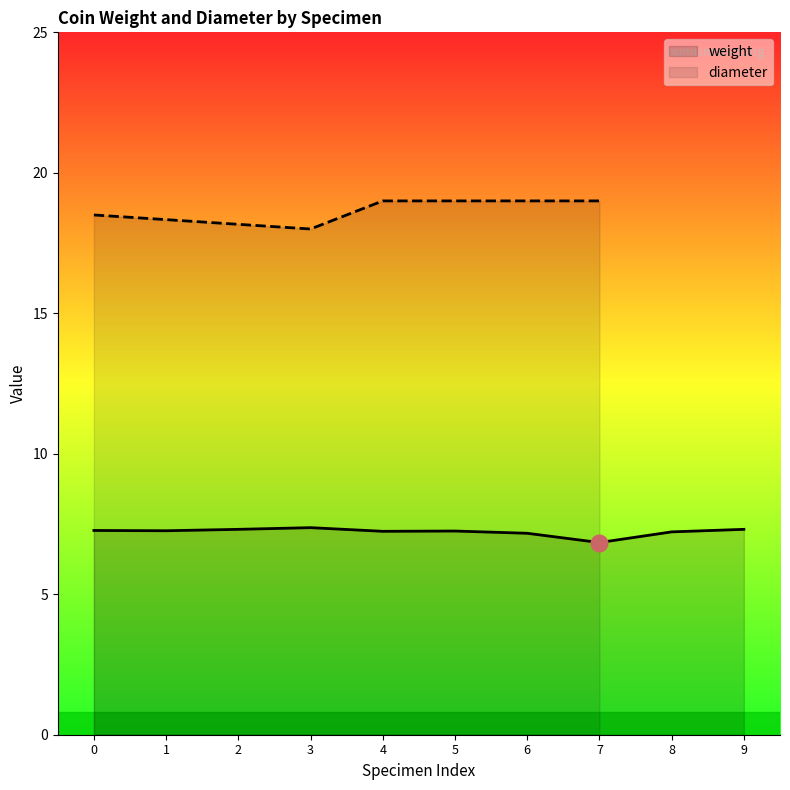

Count the values in the range 7 to 8.

9